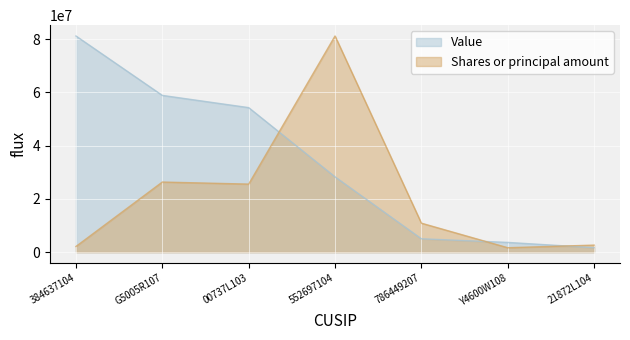

What is the minimum value for Shares or principal amount?

1677184.8